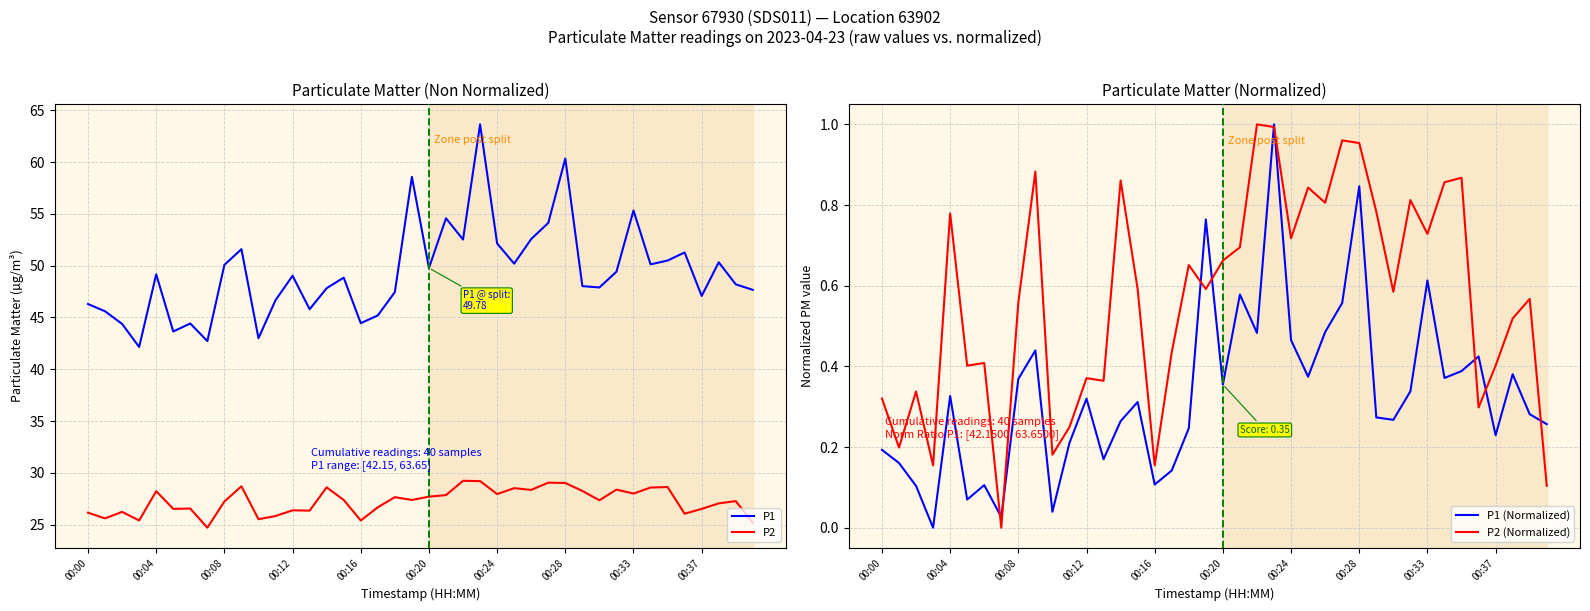

True or false: P2 (Normalized) and P1 (Normalized) cross at least once.

True